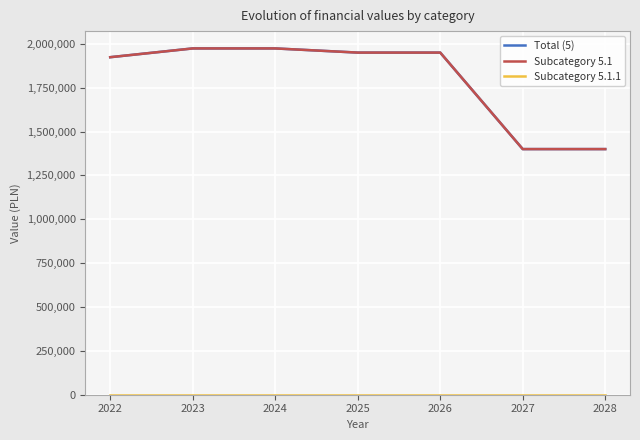

Is this an area chart (filled region under the line)?

No